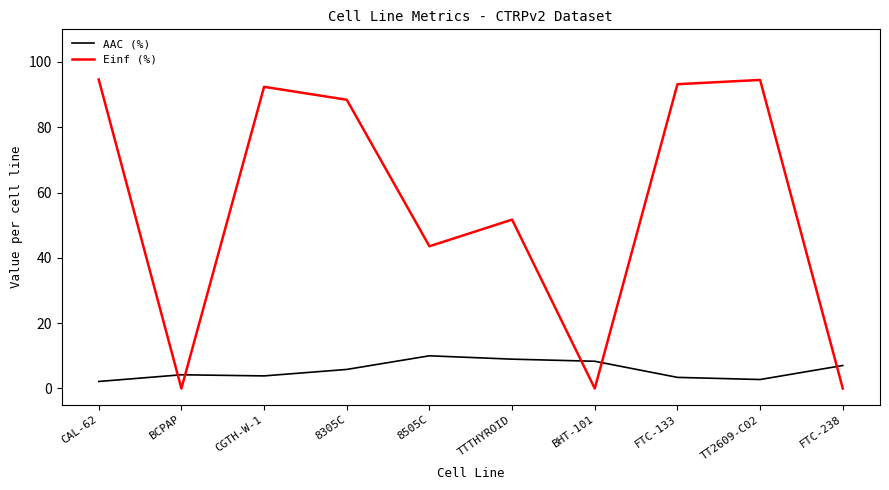

List the series in order of their peak value, highest first.

Einf (%), AAC (%)